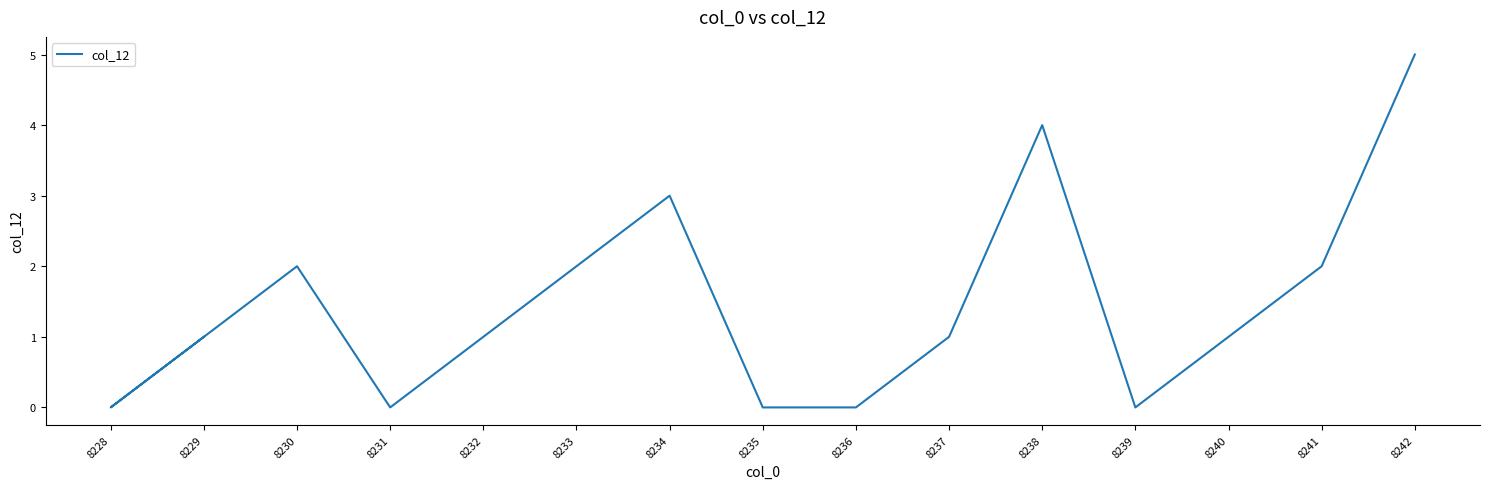

What is the sum of all values?

22